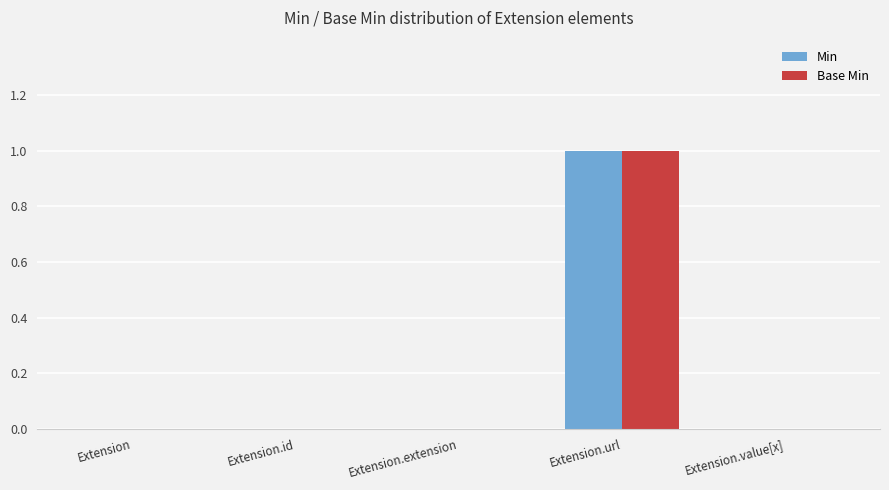

How many data points does each series have?

5